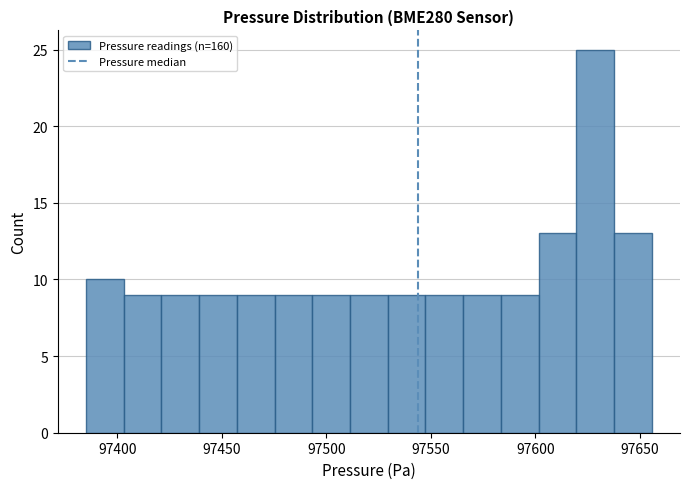

Around what value on the x-axis is the tallest bar? Give the approximate position of its centre, as read against the axis.

97630